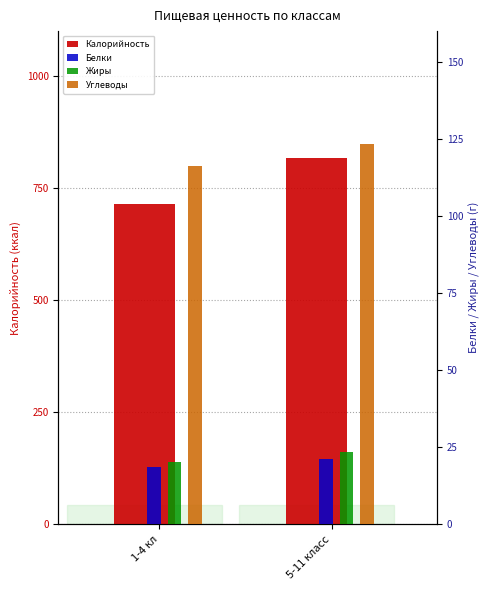

Reading left to right, list all the values displayed in this chart.

Калорийность: 1-4 кл=713.7	5-11 класс=816.9
Белки: 1-4 кл=18.6	5-11 класс=21.2
Жиры: 1-4 кл=20.0	5-11 класс=23.5
Углеводы: 1-4 кл=116.3	5-11 класс=123.3